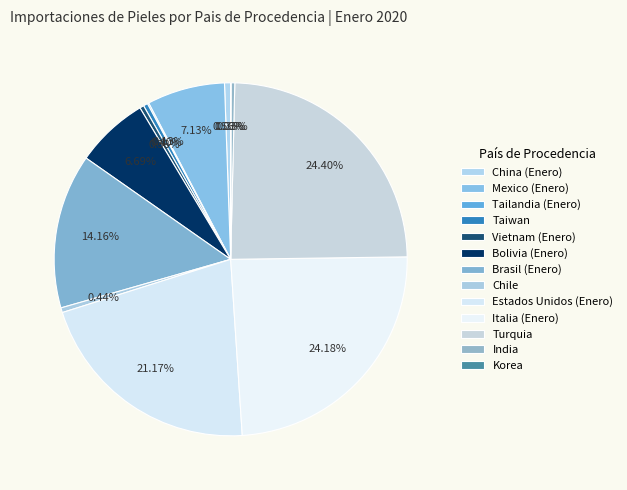

To the nearest percent, what is the combined percentage of China (Enero) and Taiwan?

1%